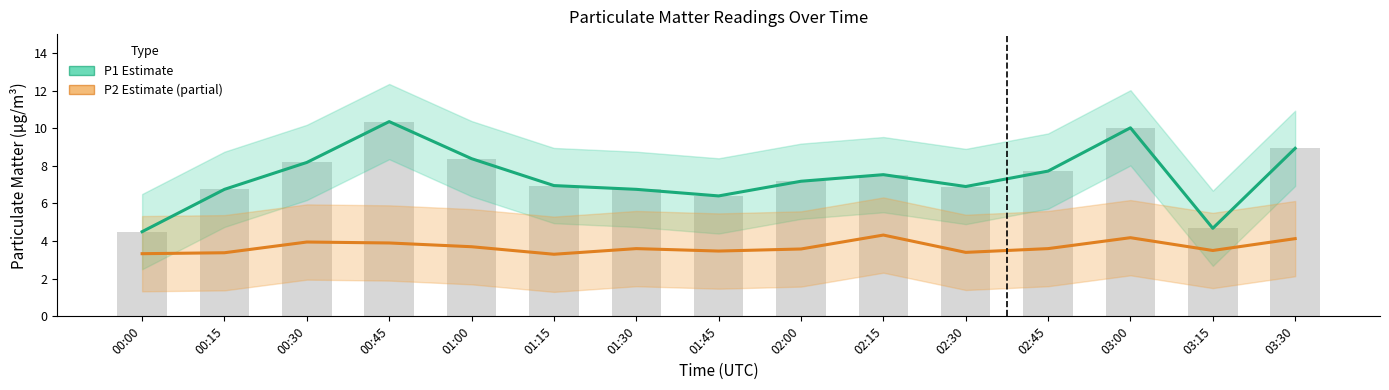

What is the sum of all P2 (PM2.5) values?

55.3